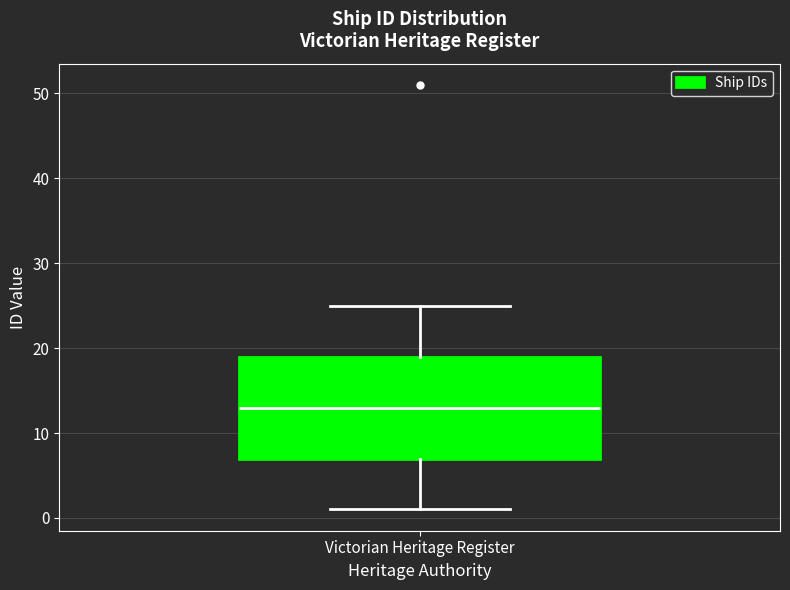

Where does the upper whisker of the box for Victorian Heritage Register end on the y-axis? The values are not printed on the chart, so give them approximately, as read against the axis.

25